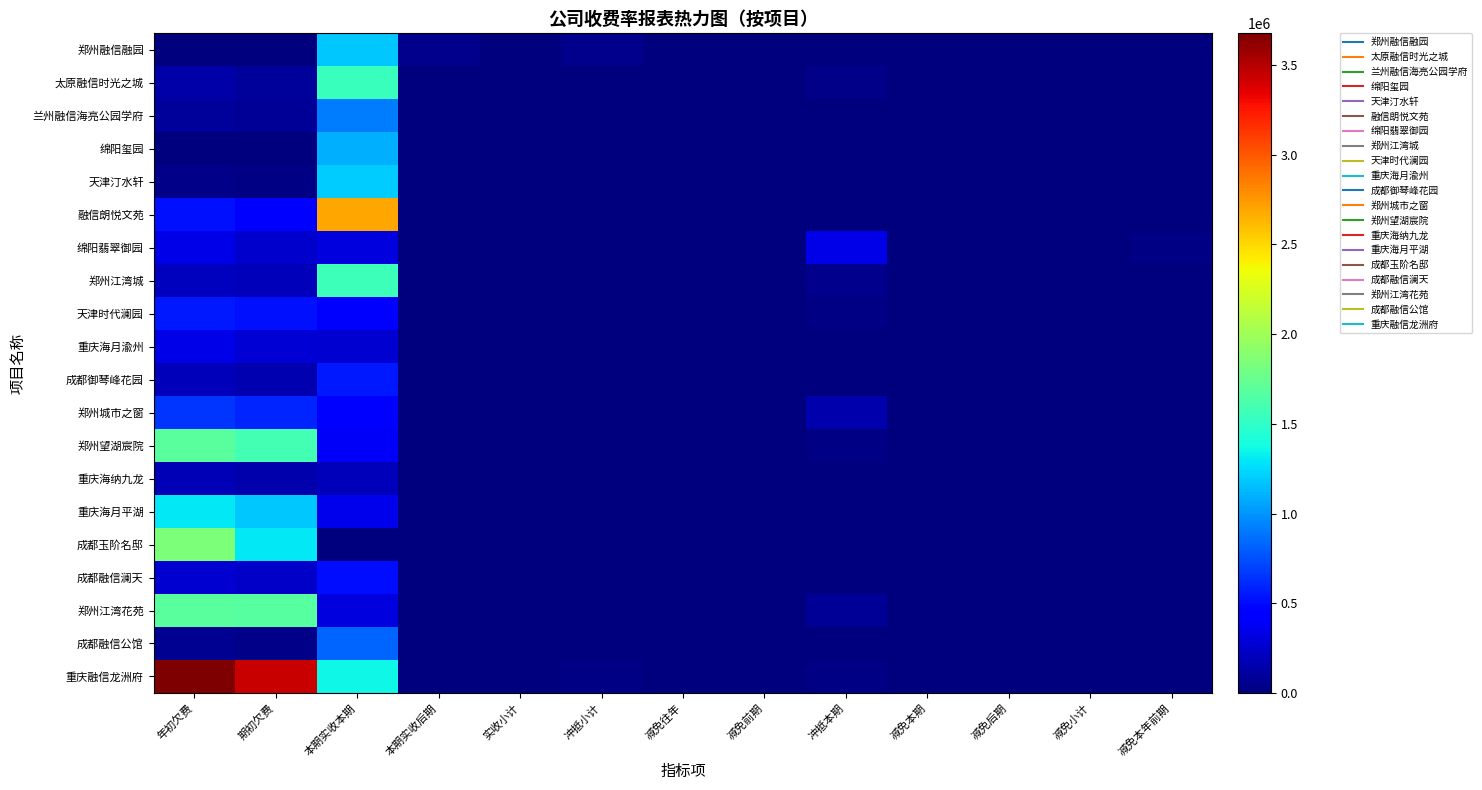

Which series has the largest total across all categories?

重庆融信龙洲府